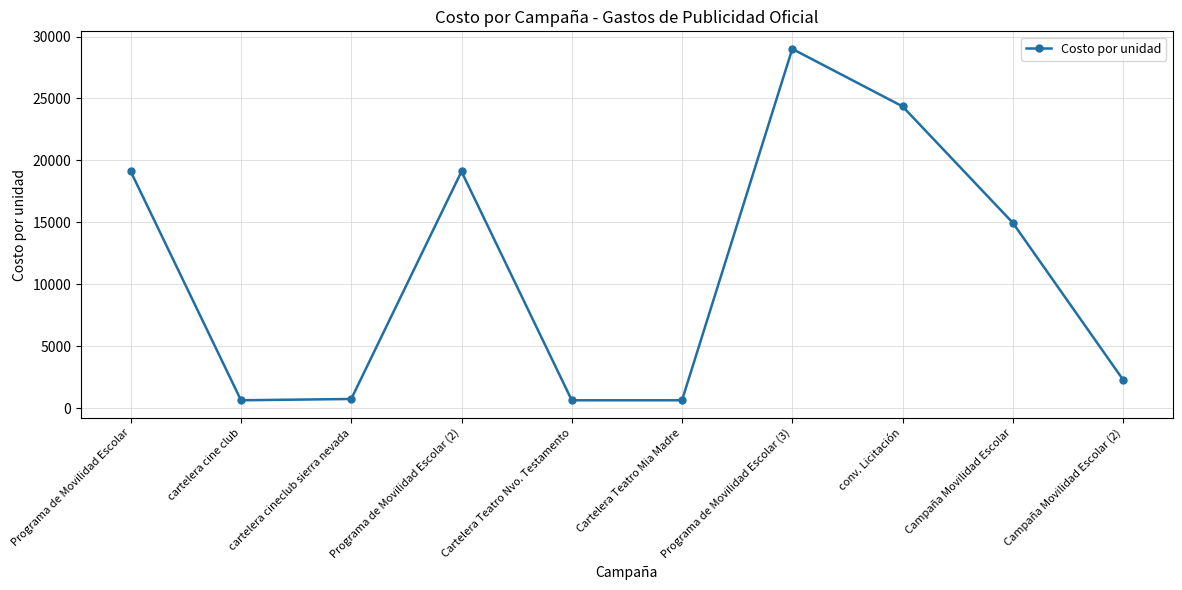

What is the label of the 6th point from the right?

Cartelera Teatro Nvo. Testamento